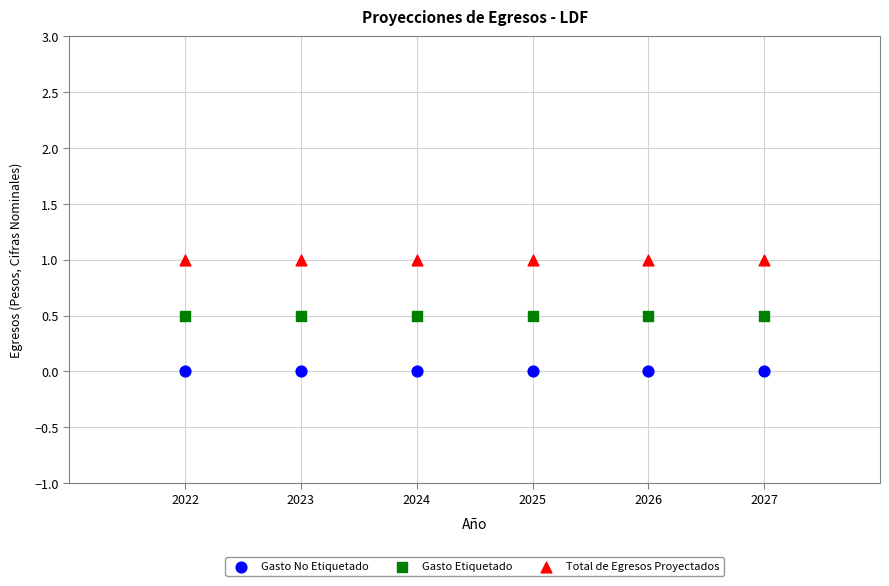

Which series reaches the maximum Y coordinate?

Total de Egresos Proyectados